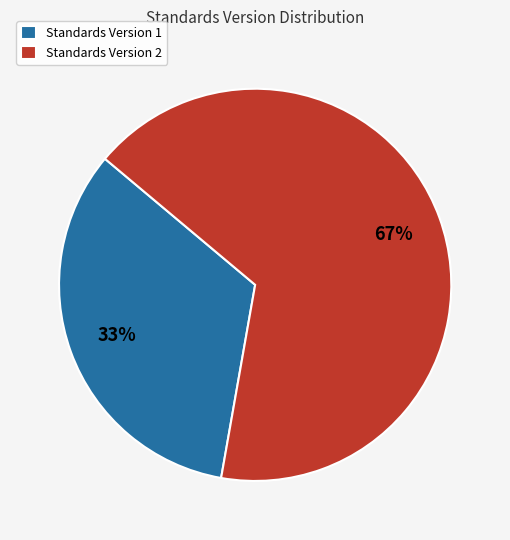

How many segments does this pie chart have?

2